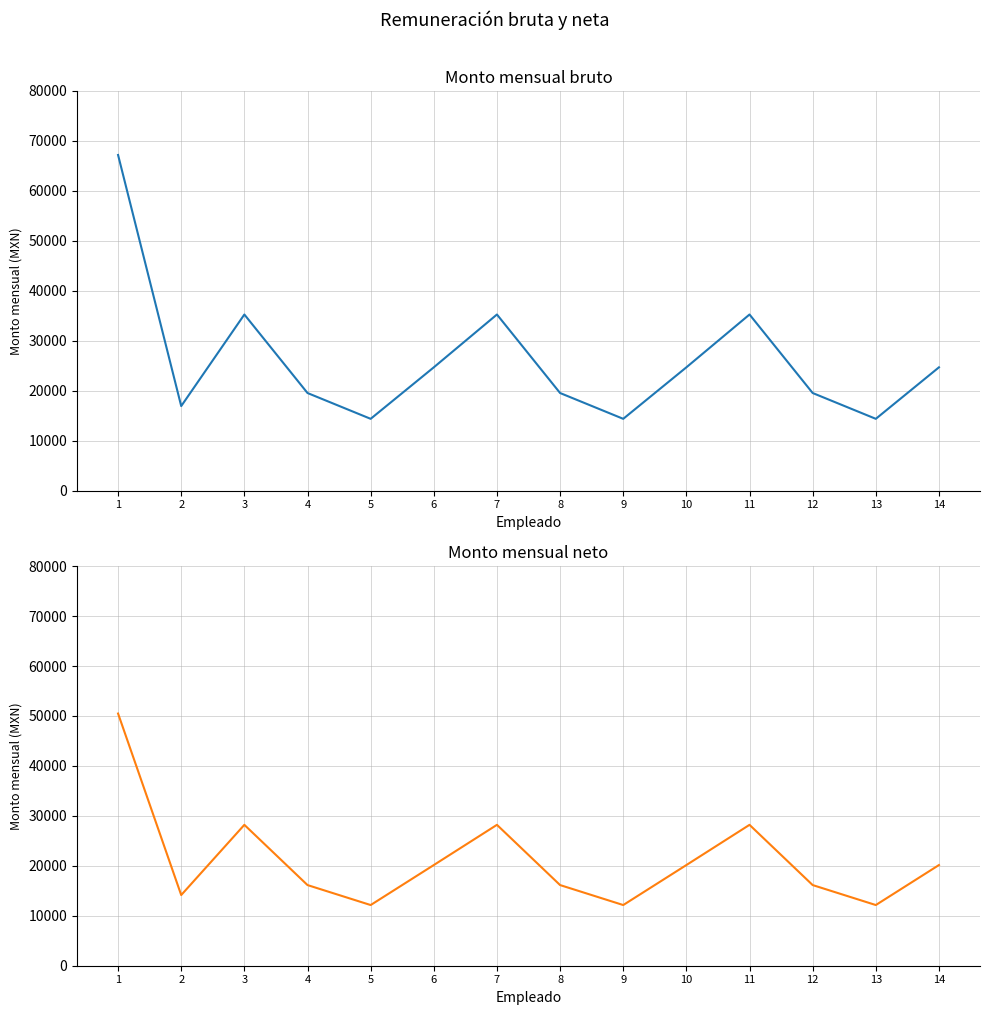

Which label corresponds to the smallest value in the chart?

5